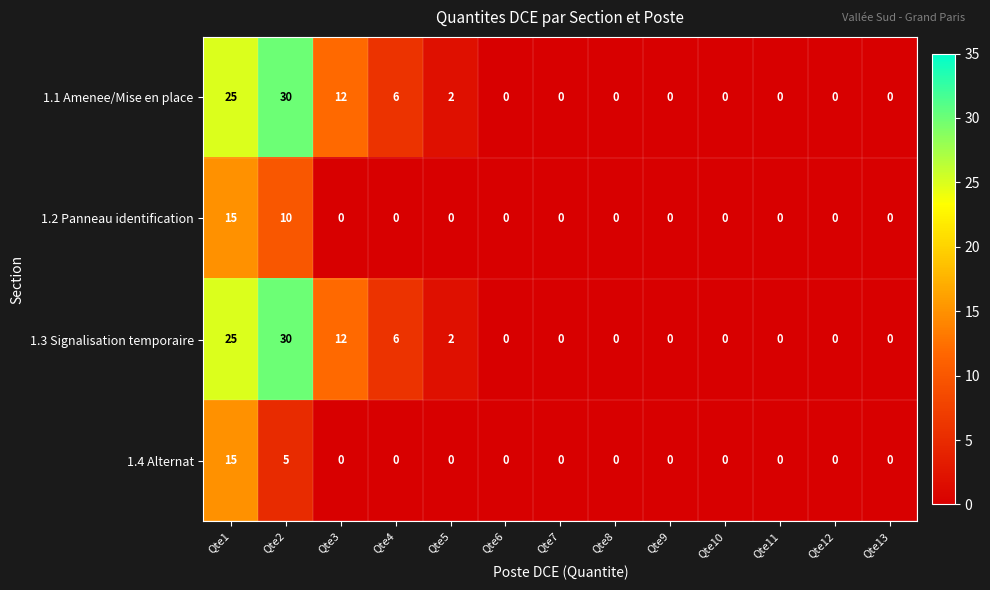

What is the highest value of the 1.4 Alternat series?

15